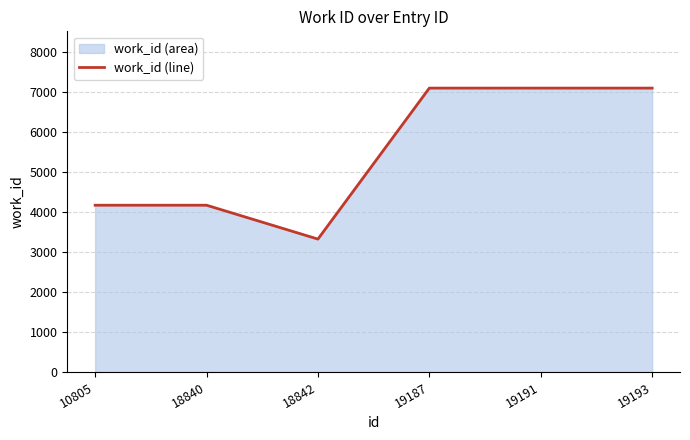

Reading left to right, what are all the values shown in this chart?

10805=4169	18840=4169	18842=3322	19187=7097	19191=7097	19193=7097